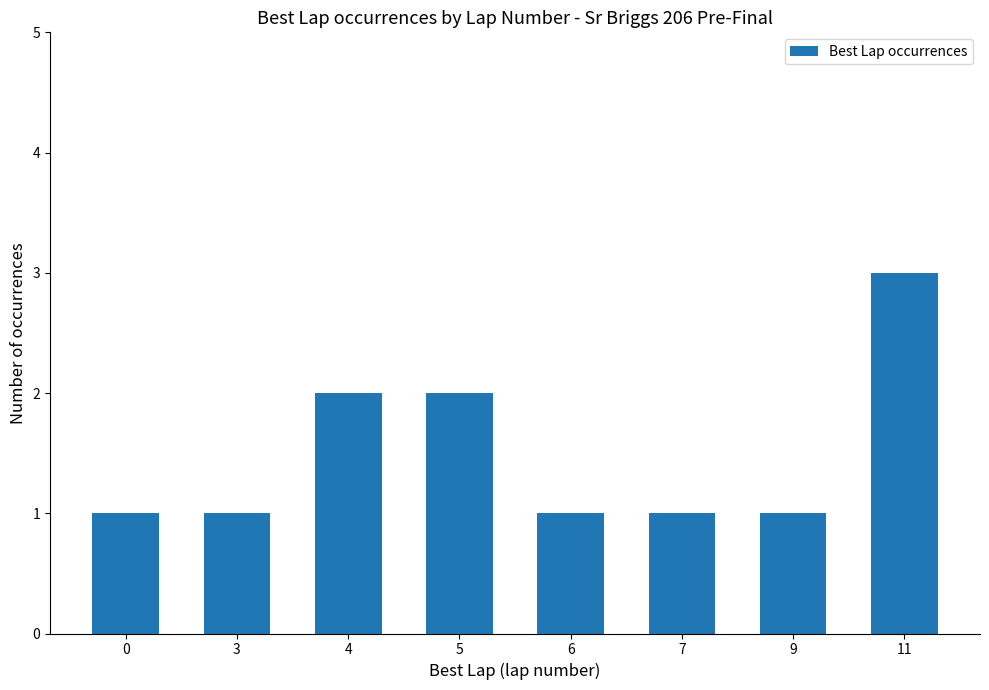

What is the minimum value shown in the chart?

1